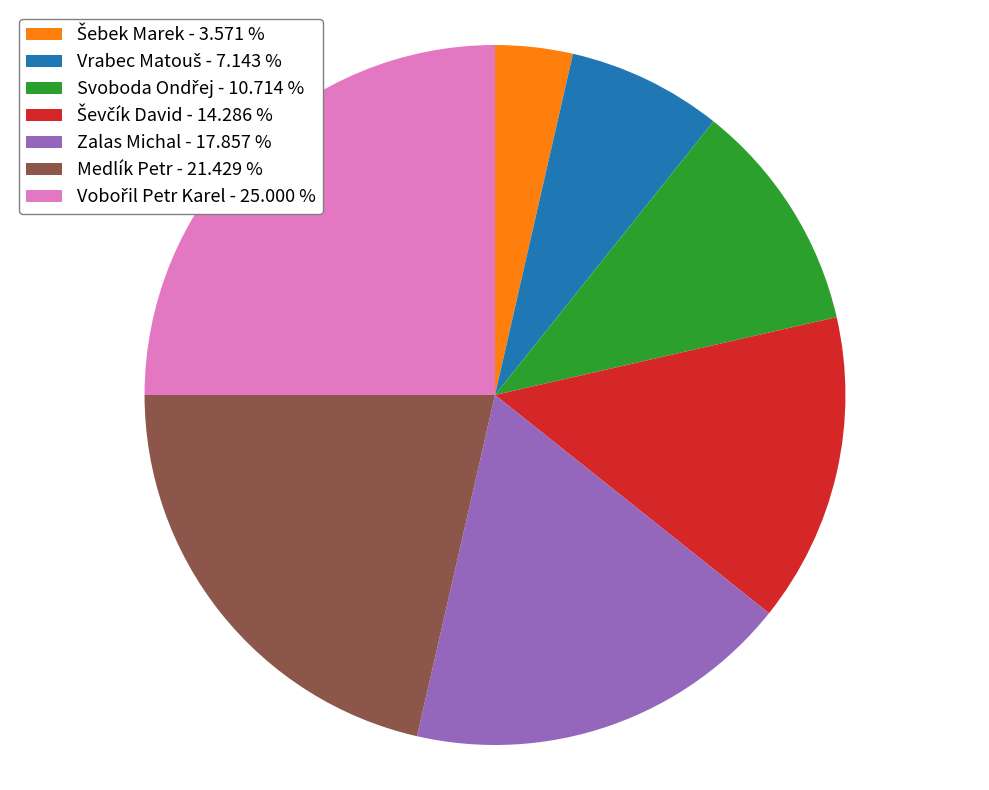

Does Medlík Petr - 21.429 % represent more than half of the total?

No